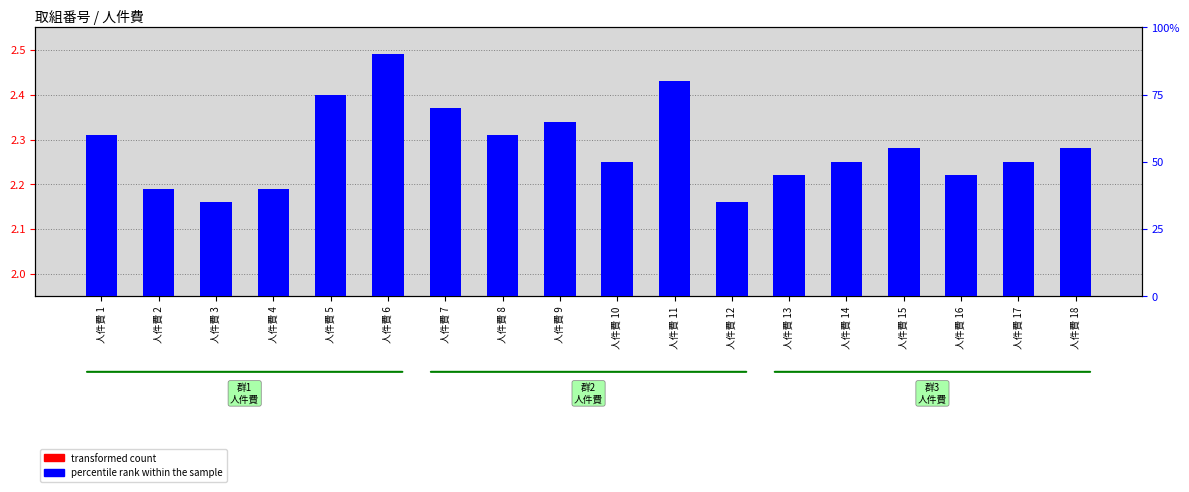

Is it true that percentile rank within the sample equals 35.0 at 人件費 3?

True